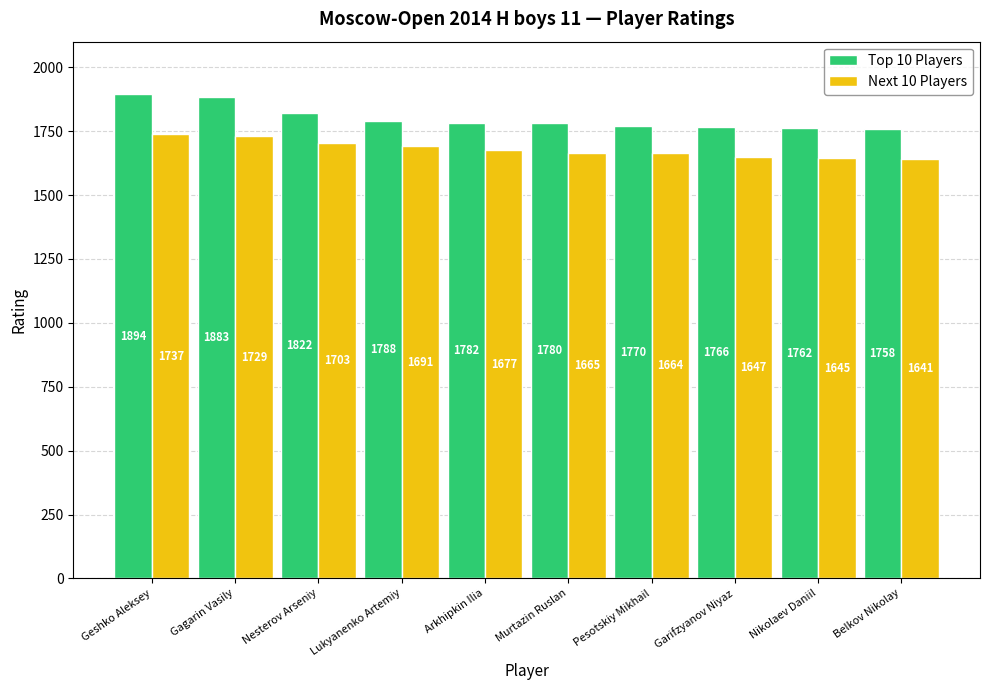

Reading right to left, extract all data points from this chart.

Top 10 Players: 1758	1762	1766	1770	1780	1782	1788	1822	1883	1894
Next 10 Players: 1641	1645	1647	1664	1665	1677	1691	1703	1729	1737